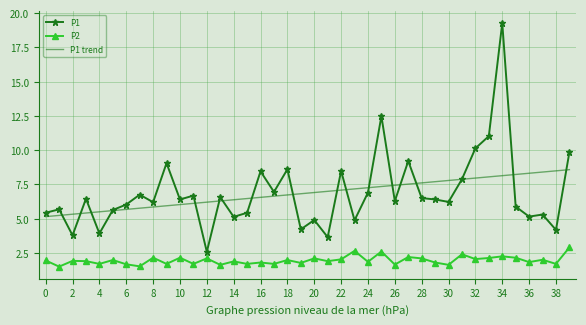

List the series in order of their peak value, highest first.

P1, P1 trend, P2